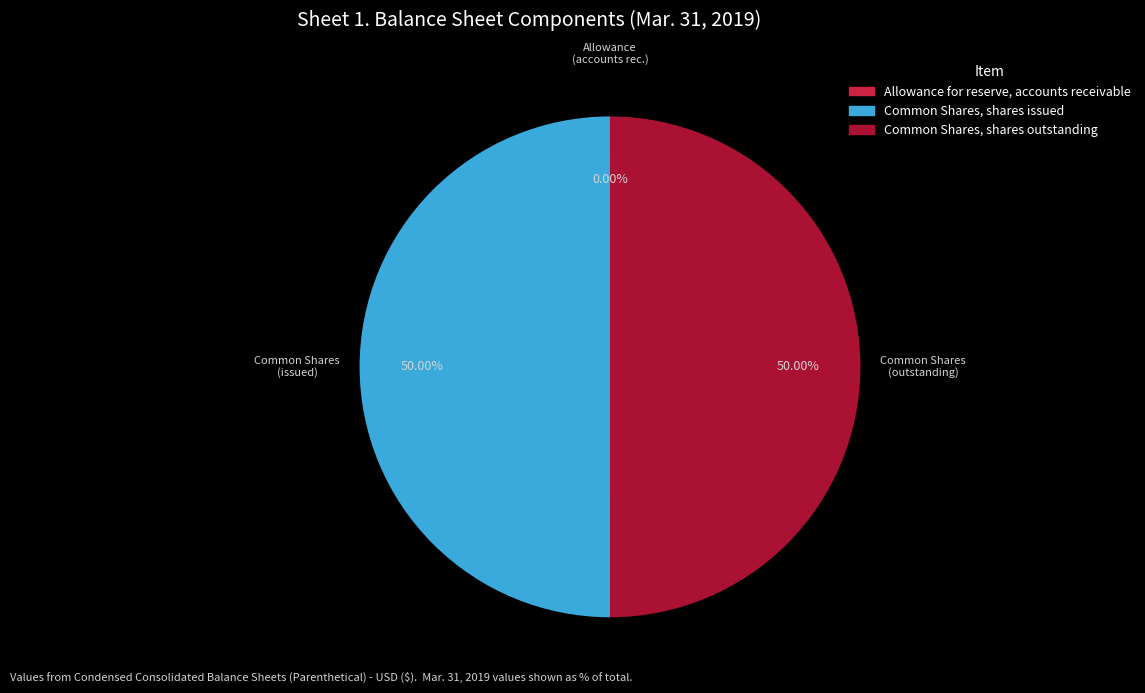

What percentage do Common Shares, shares outstanding and Allowance for reserve, accounts receivable together represent?

50.0%